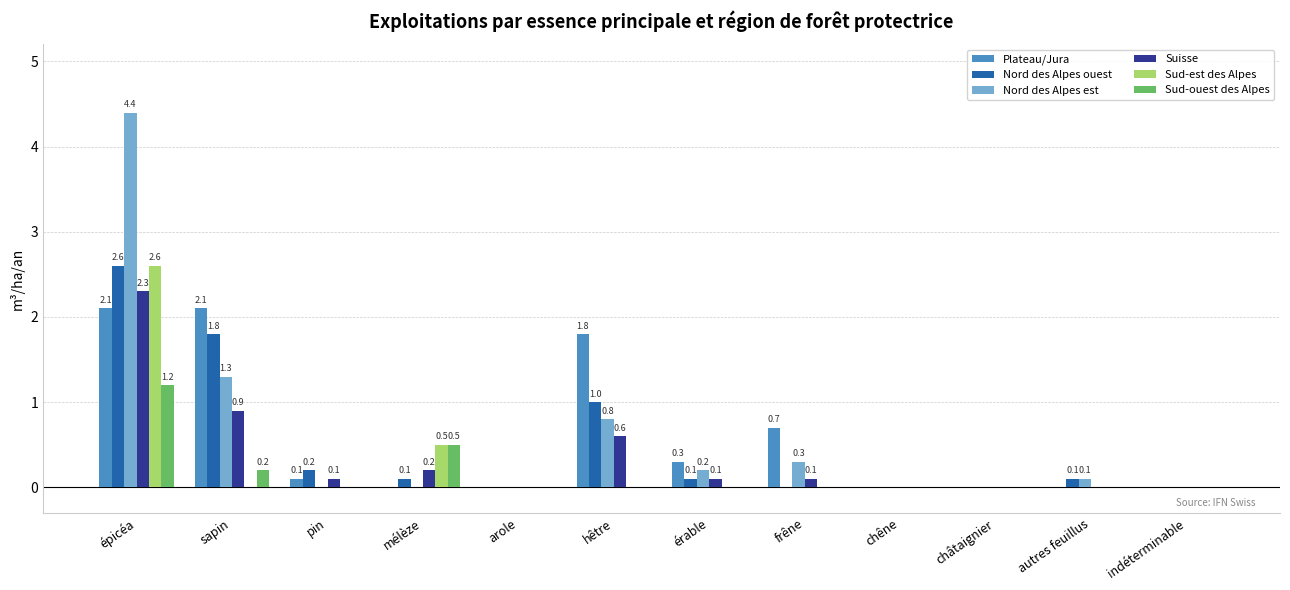

Count the number of categories in the chart.

12